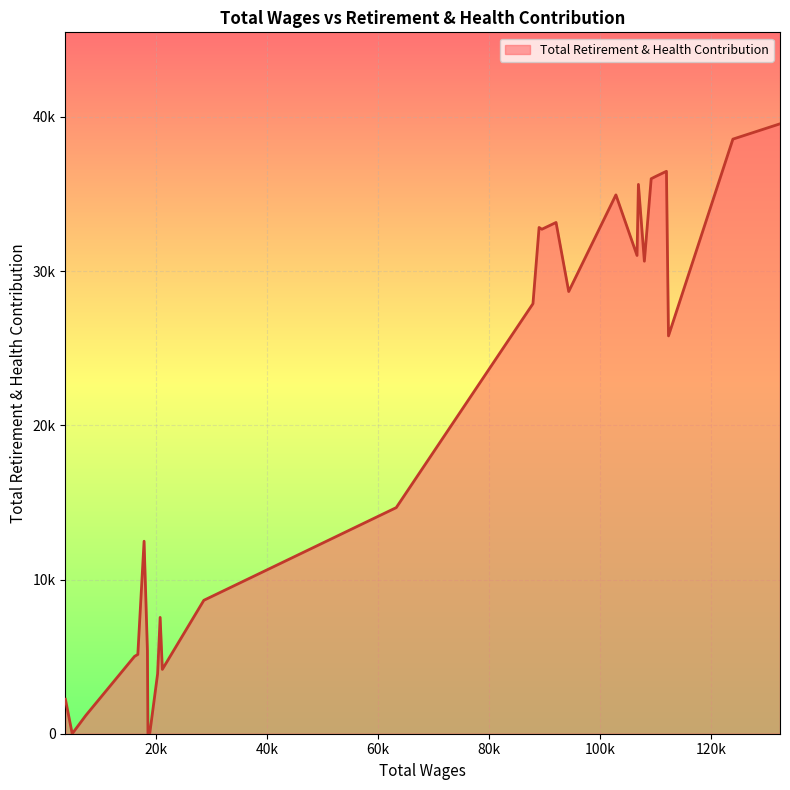

Is this an area chart (filled region under the line)?

Yes